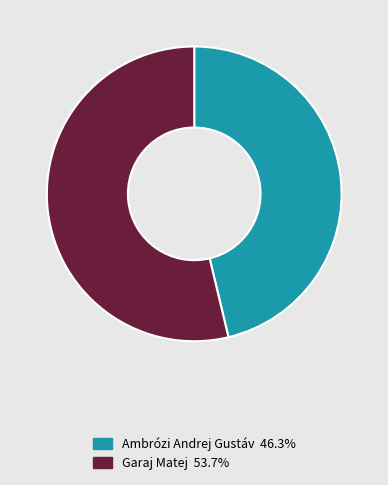

Which slice is the largest?

Garaj Matej